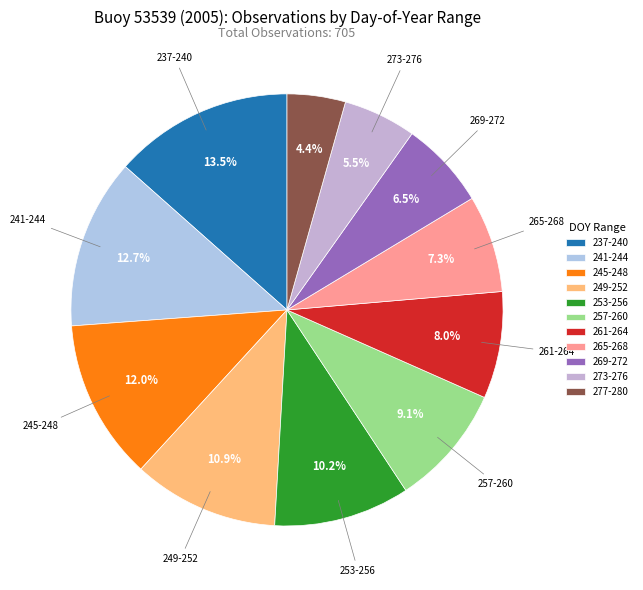

How many slices are in this pie chart?

11